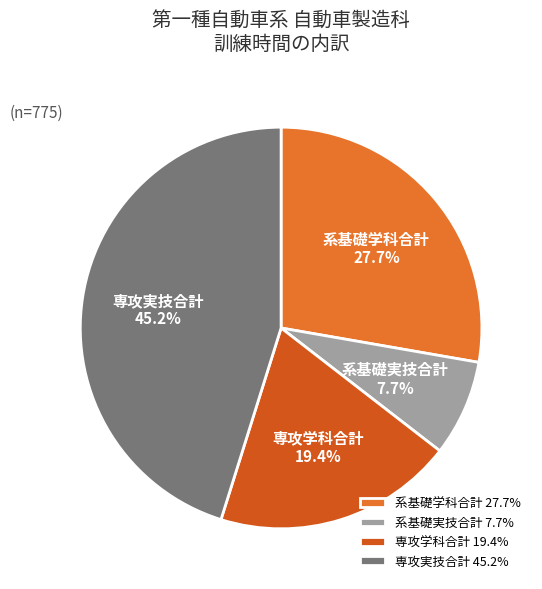

What is the ratio of the value at 専攻学科合計 to the value at 専攻実技合計?

0.4